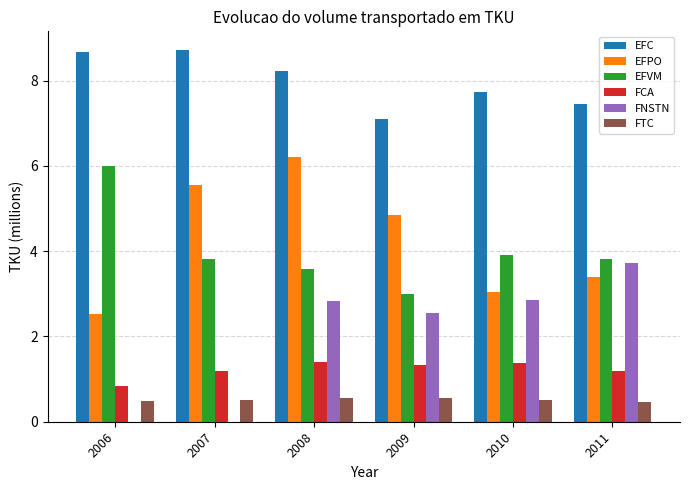

Between 2008 and 2011, which series saw the biggest shift?

EFPO